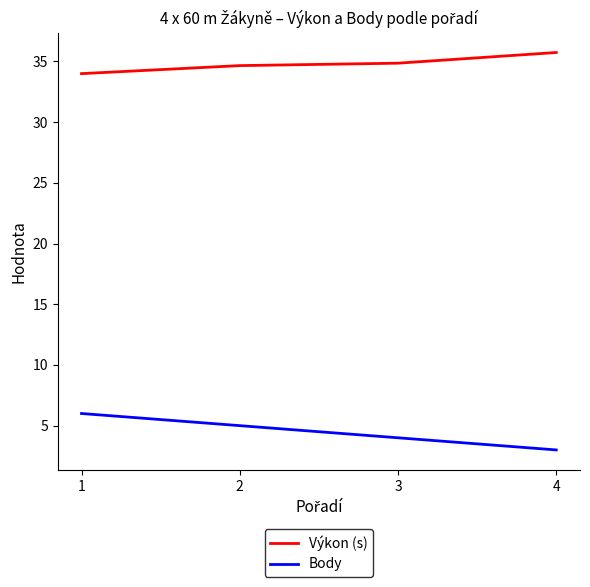

Where is Body nearest to the value 4?

3